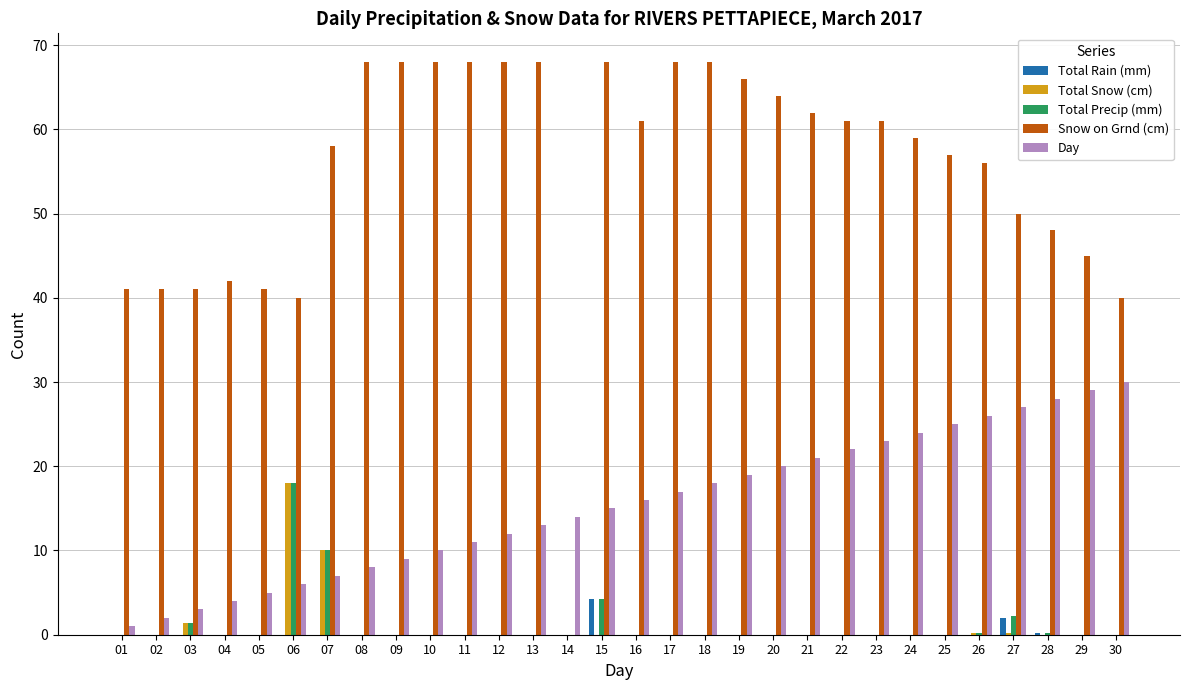

Are the bars horizontal?

No